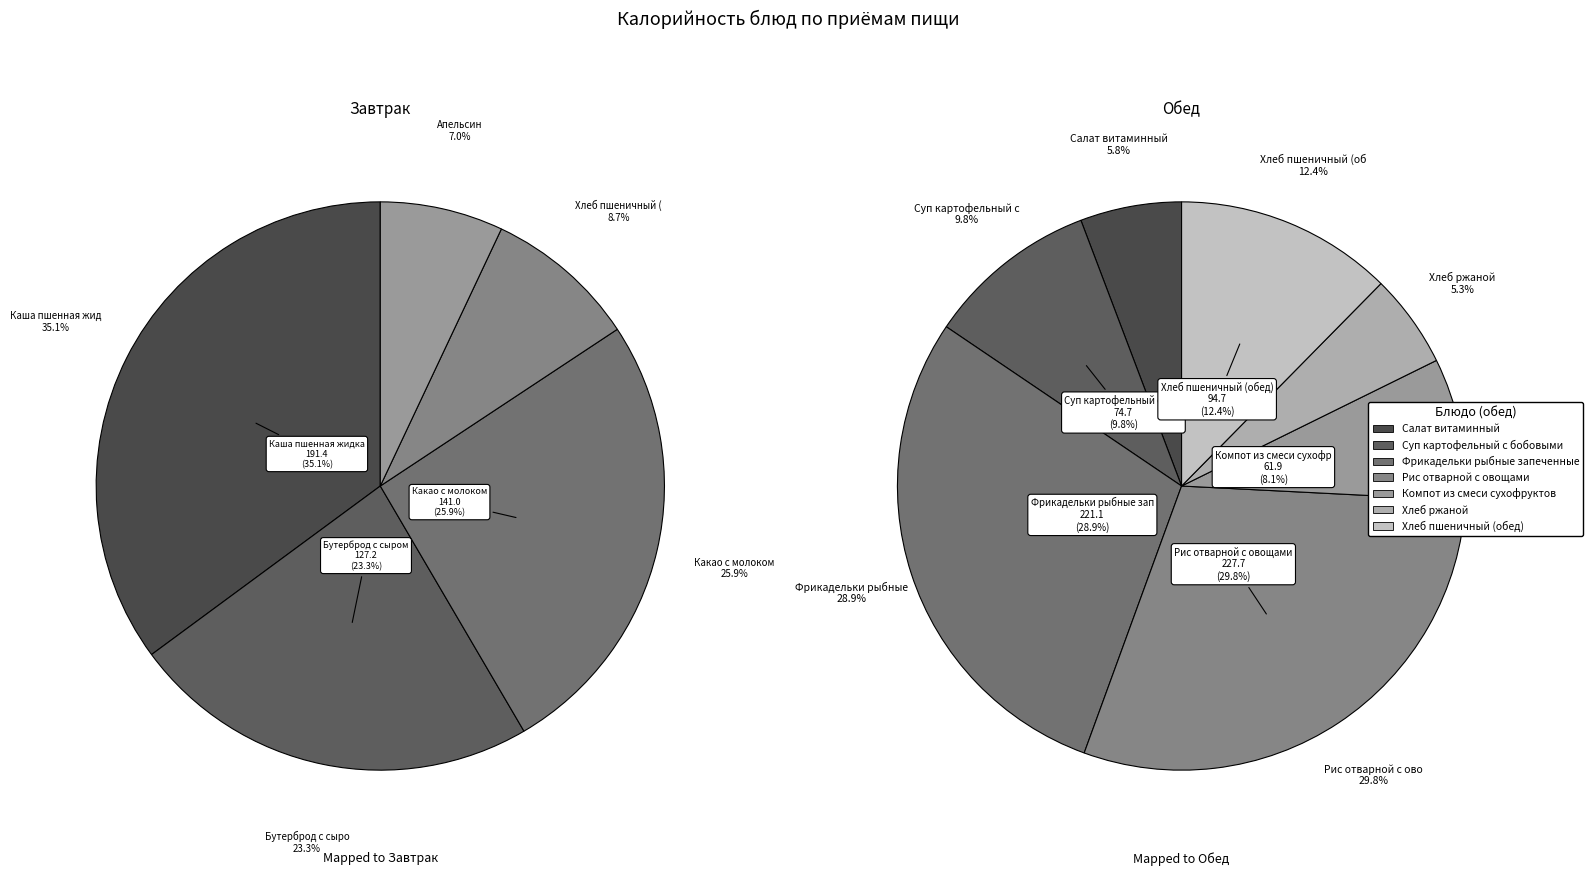

Is the sum of Хлеб пшеничный (завтрак) and Фрикадельки рыбные запеченные greater than half?

No